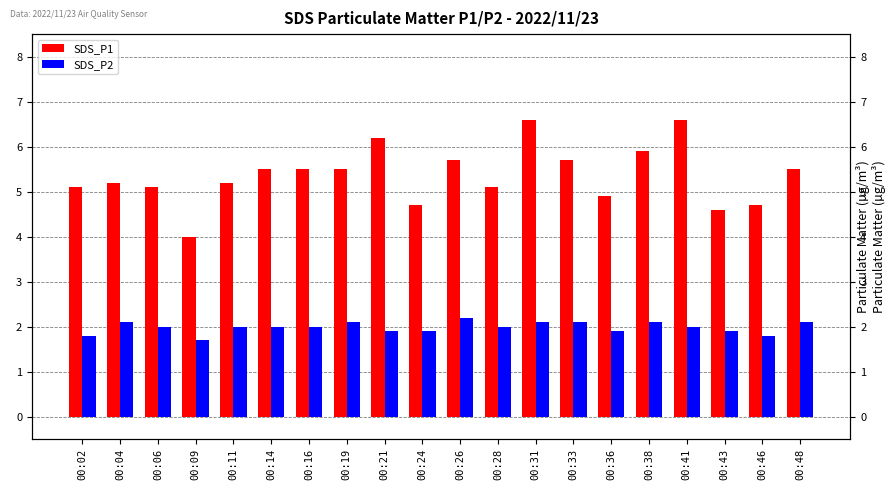

At how many categories does at least one series exceed 5?

15